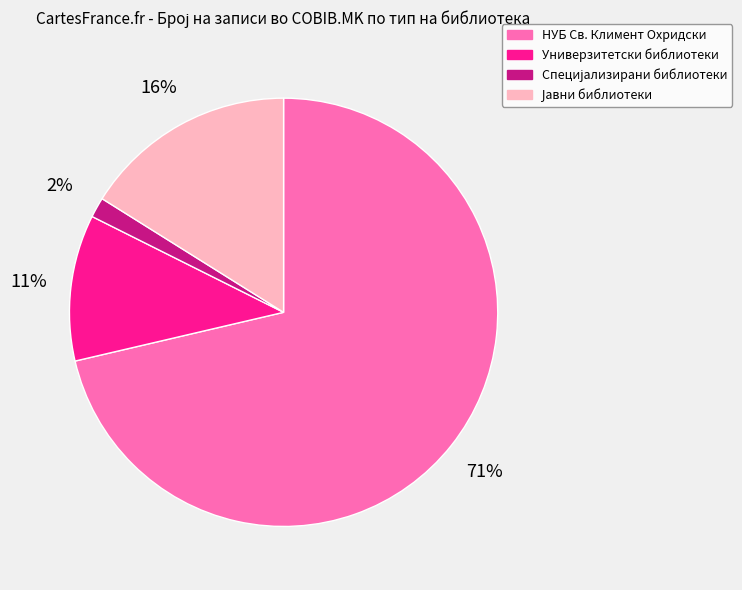

Combined, do Универзитетски библиотеки and НУБ Св. Климент Охридски account for over 50%?

Yes